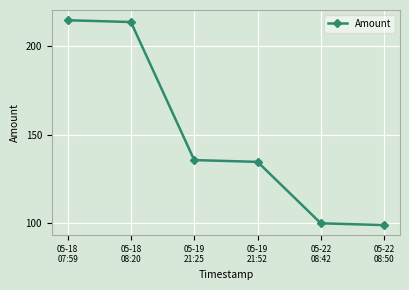

What is the average value?

149.6